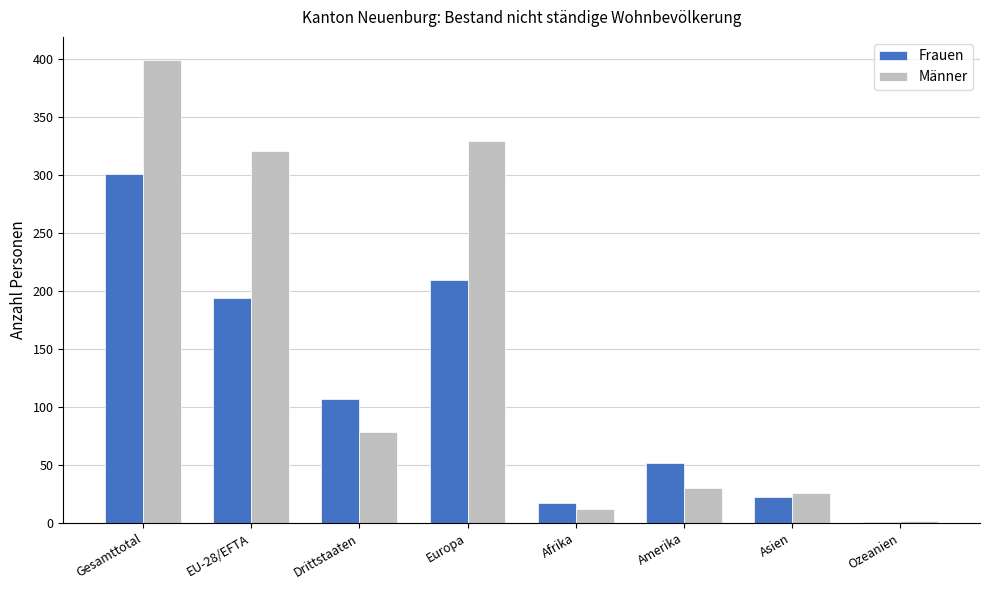

How many data points does each series have?

8